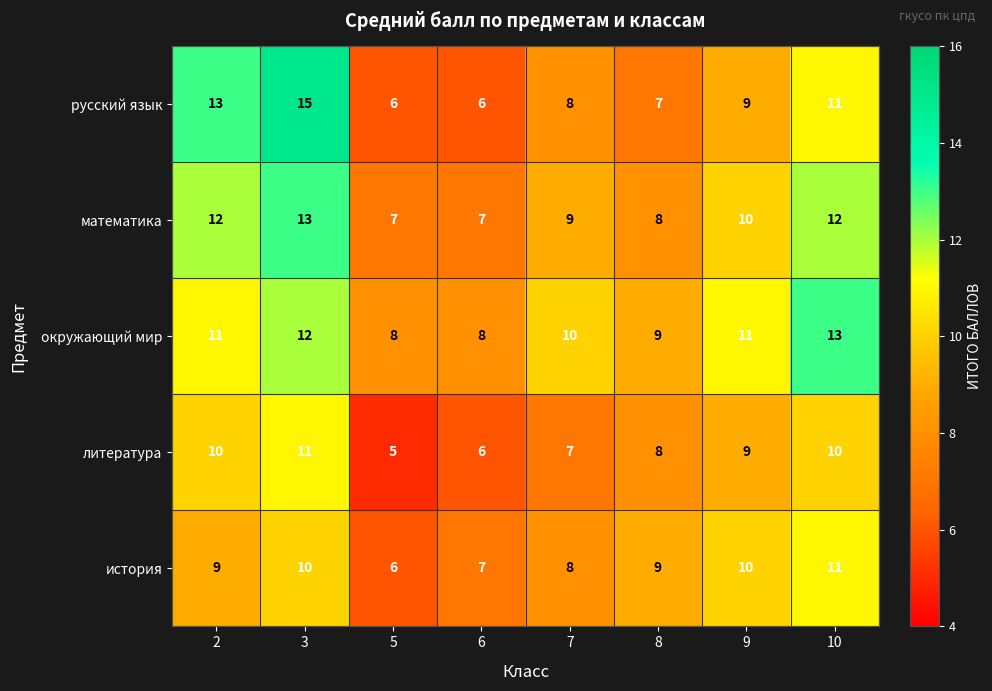

Which series has the largest range (max minus min)?

русский язык